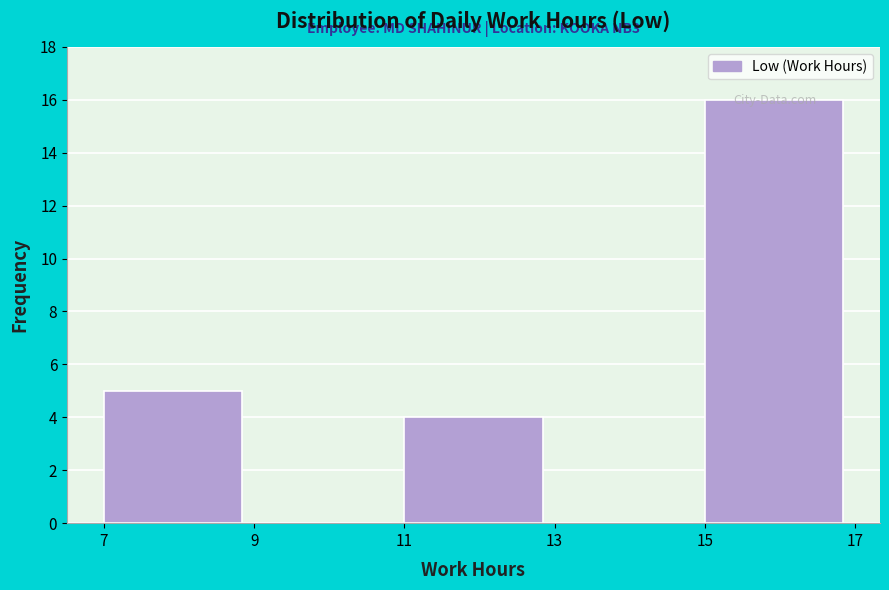

Over which range of the x-axis is the bar tallest?

15 to 17